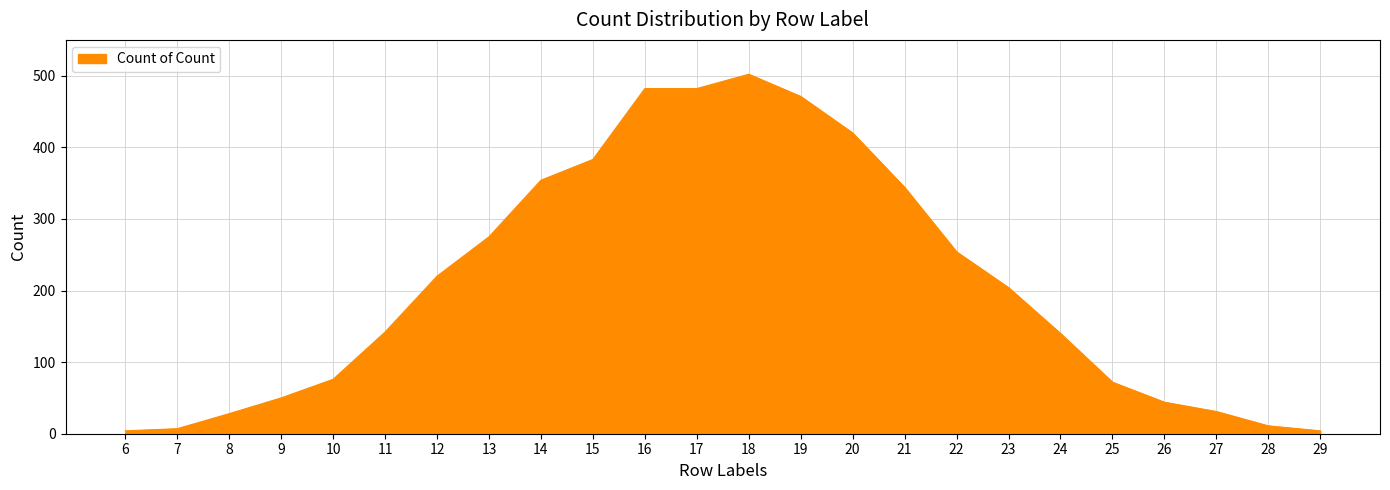

At which label is the value closest to 253?

22